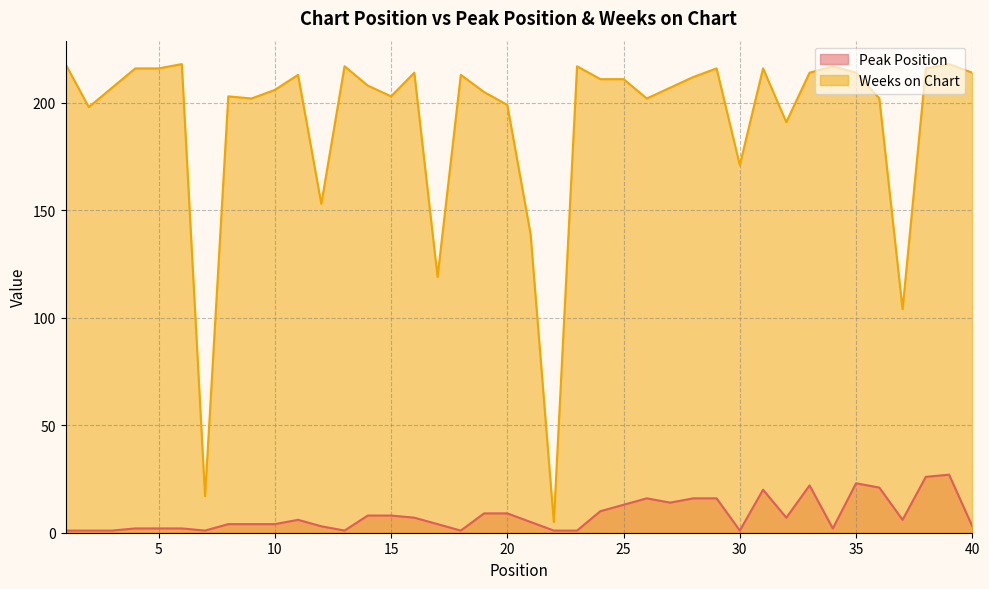

Which series has the largest range (max minus min)?

Weeks on Chart